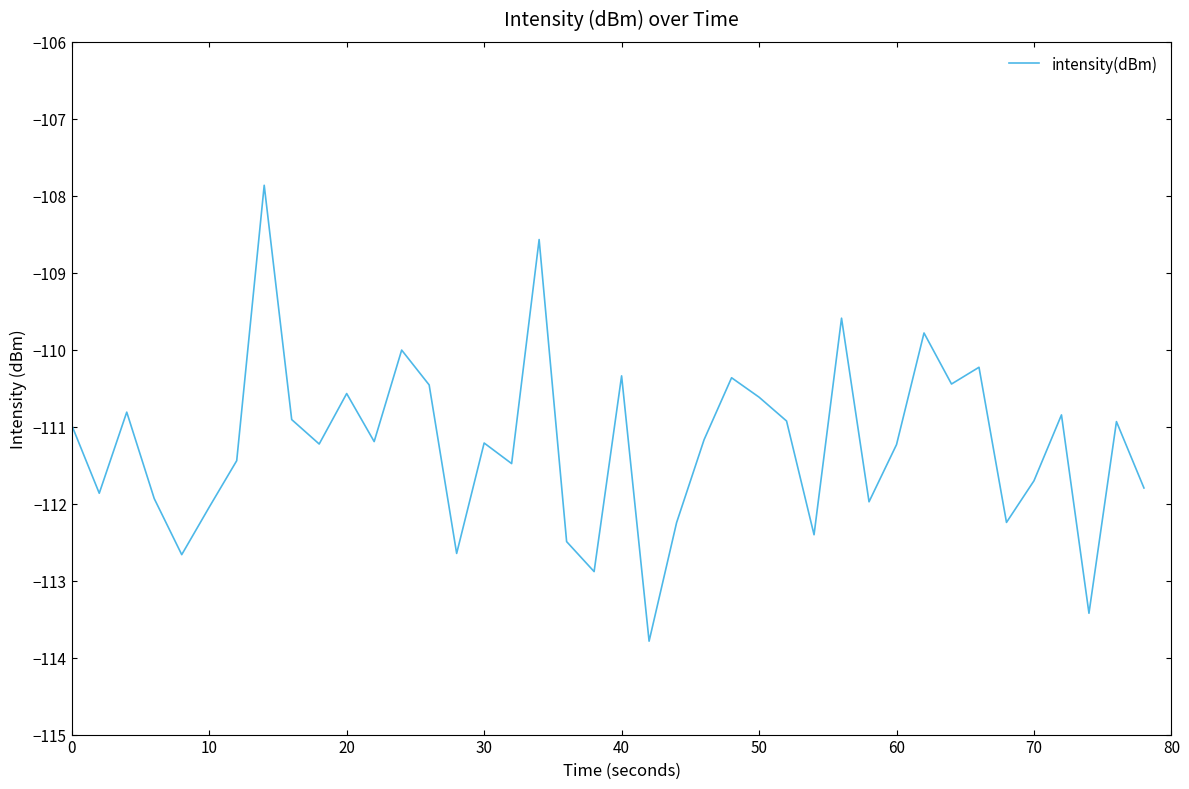

What is the greatest value displayed?

-107.9